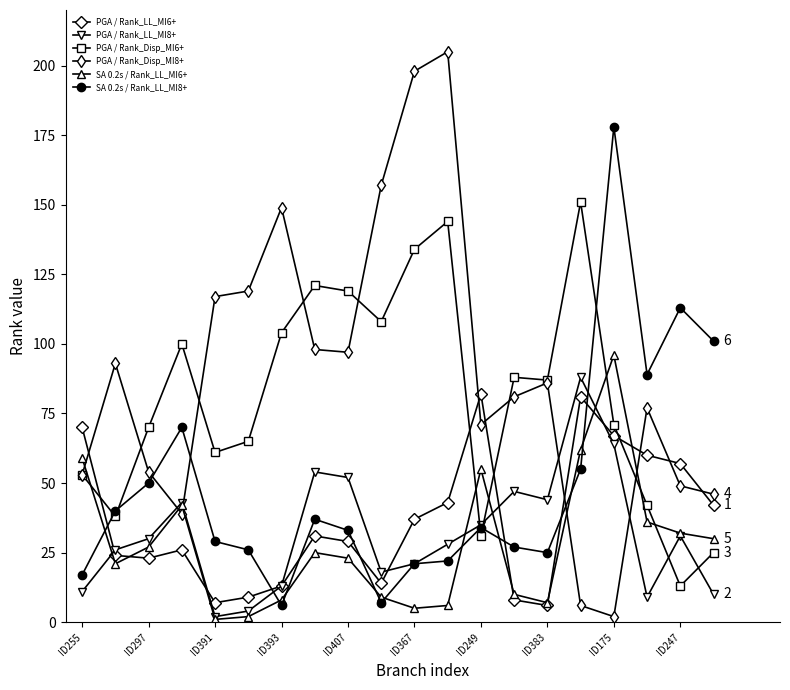

What is the greatest value displayed?

205